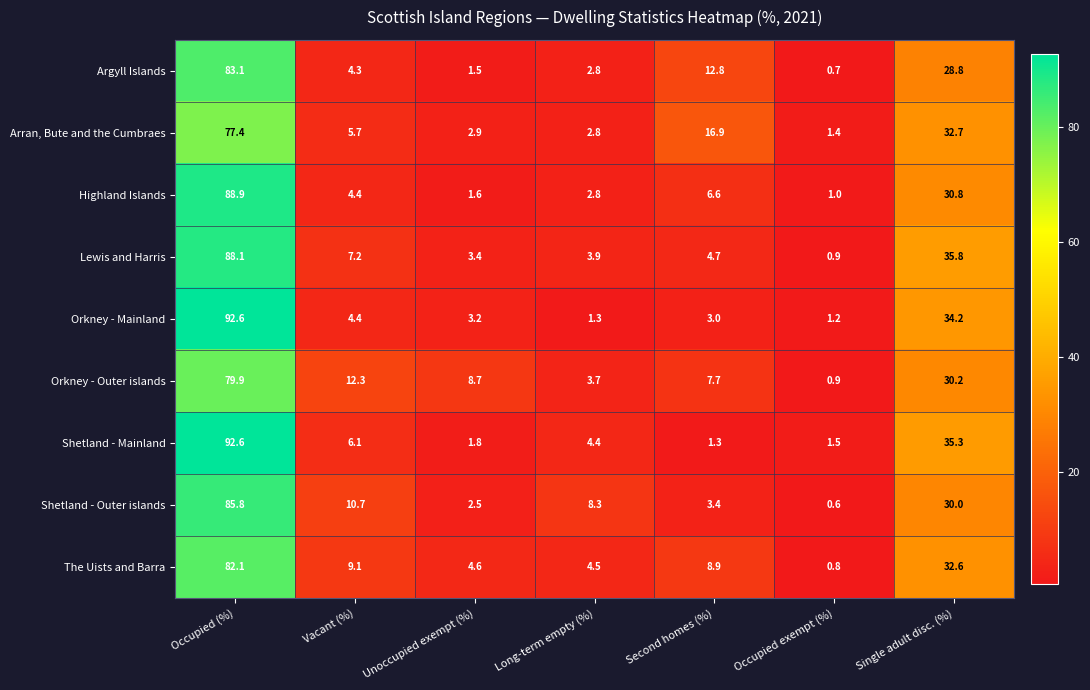

Rank the categories by Shetland - Outer islands value from highest to lowest.

Occupied (%), Single adult disc. (%), Vacant (%), Long-term empty (%), Second homes (%), Unoccupied exempt (%), Occupied exempt (%)